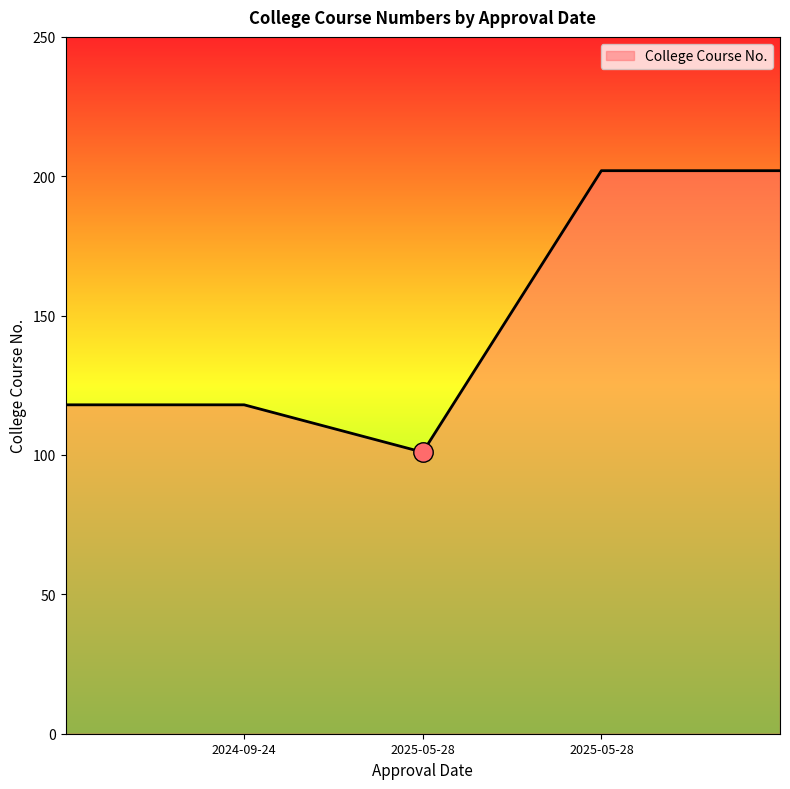

How many lines are shown in the chart?

1